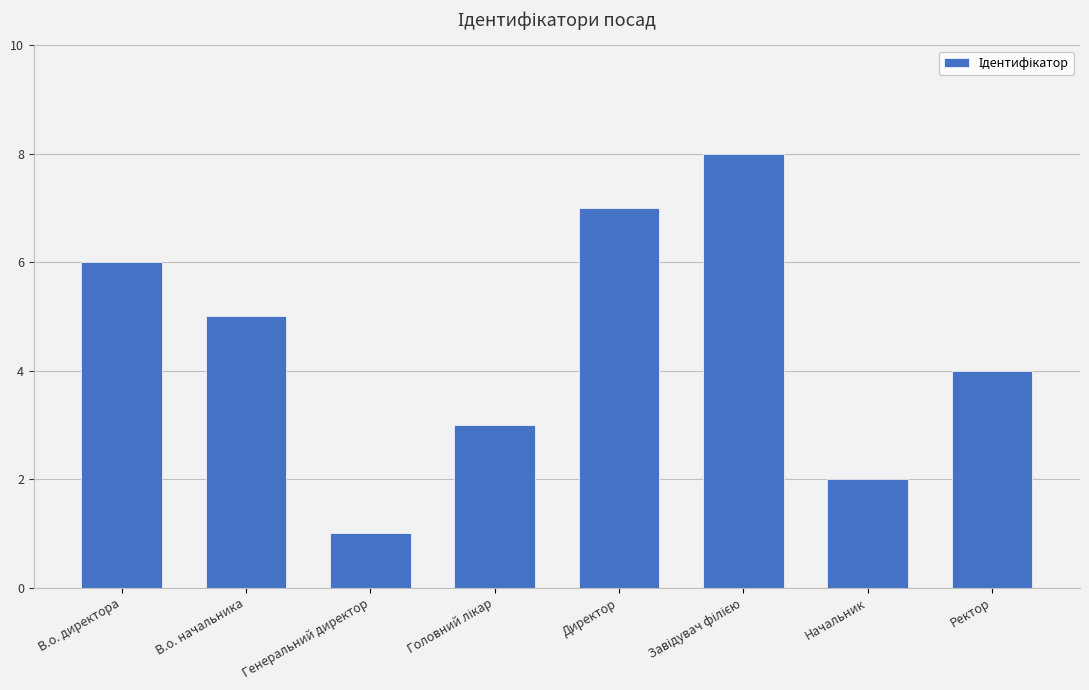

What is the sum of all values?

36